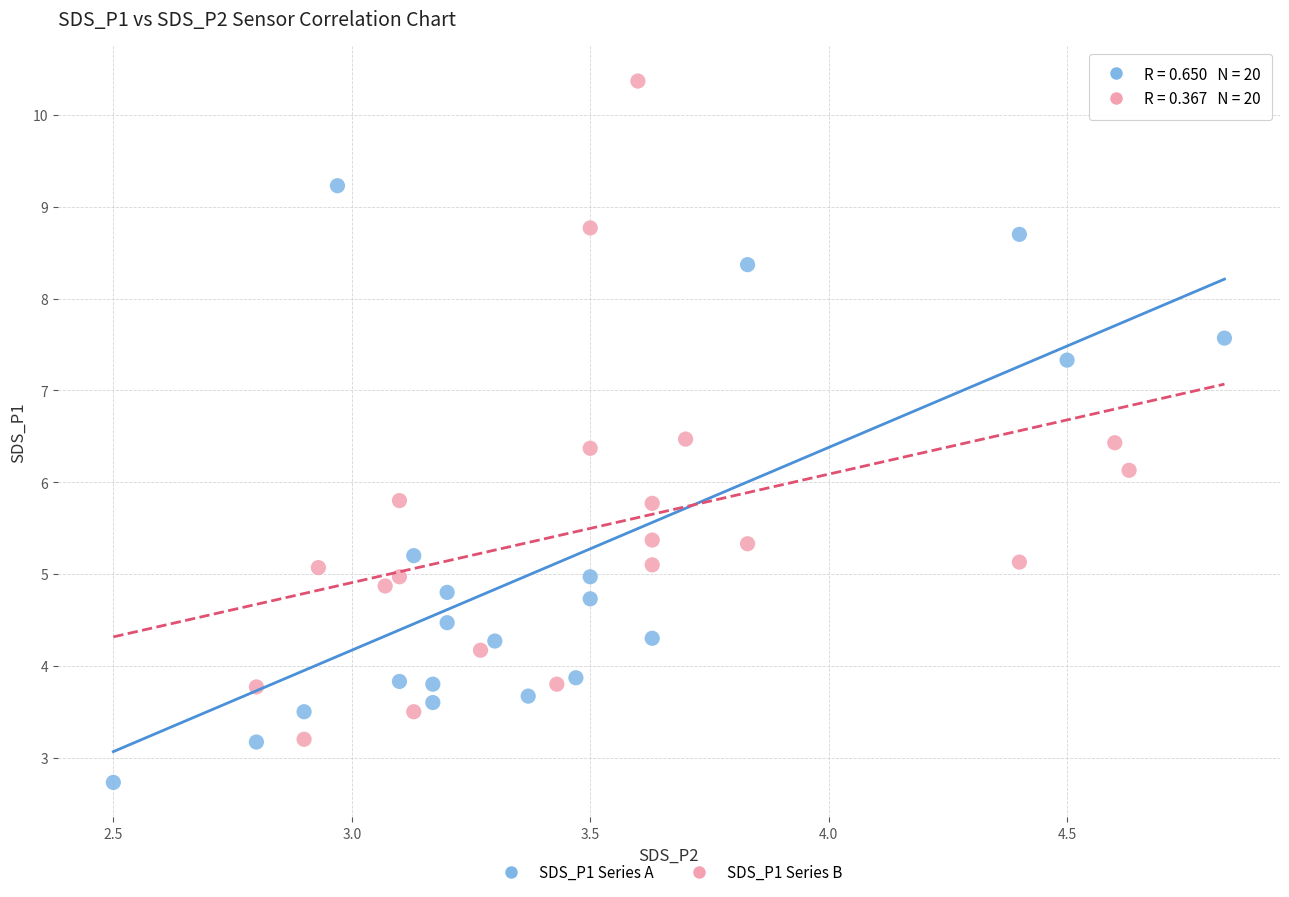

Which series reaches the minimum Y coordinate?

SDS_P1 Series A